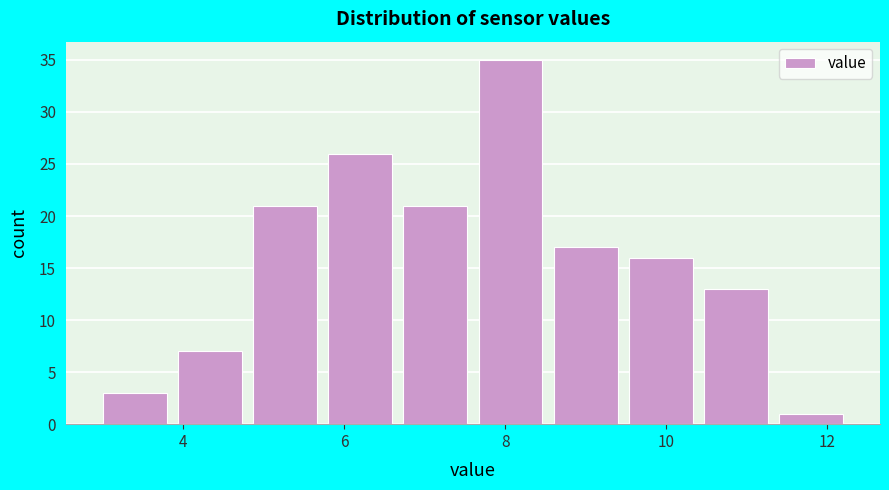

Reading left to right, transcribe this chart: for each bar, give the range it covers on the x-axis and its height. Neither the bar edges nor the heights are printed on the chart, so give them approximately, as read against the axes.

3.0 to 3.8: 3
3.8 to 4.8: 7
4.8 to 5.8: 21
5.8 to 6.6: 26
6.6 to 7.6: 21
7.6 to 8.6: 35
8.6 to 9.4: 17
9.4 to 10.4: 16
10.4 to 11.4: 13
11.4 to 12.2: 1